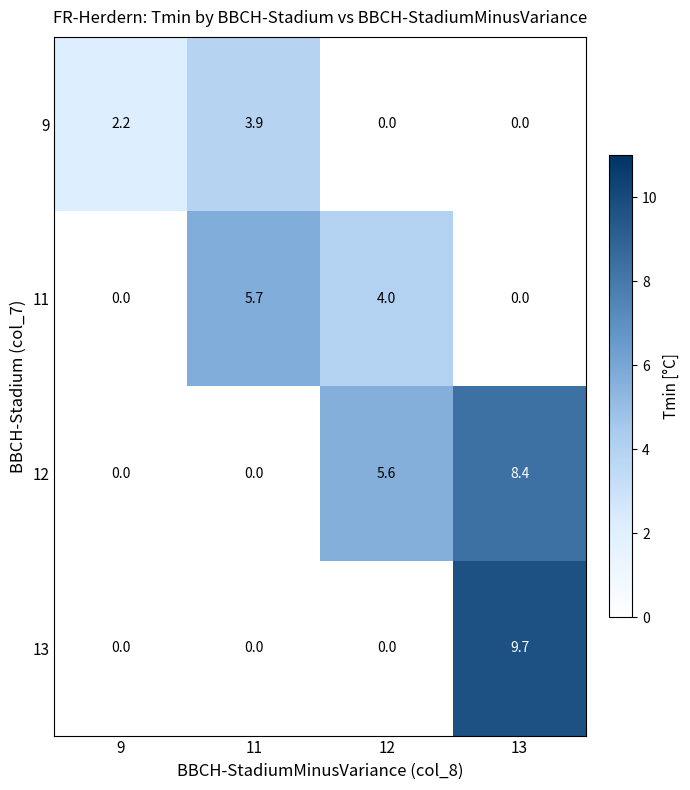

Reading left to right, list all the values displayed in this chart.

9: 9=2.2	11=3.9	12=0.0	13=0.0
11: 9=0.0	11=5.7	12=4.0	13=0.0
12: 9=0.0	11=0.0	12=5.6	13=8.4
13: 9=0.0	11=0.0	12=0.0	13=9.7